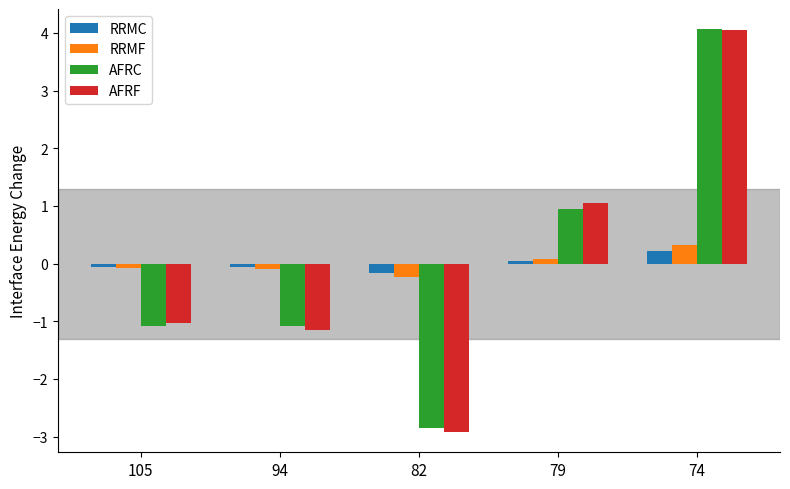

What is the total value across all series at 74?

8.7